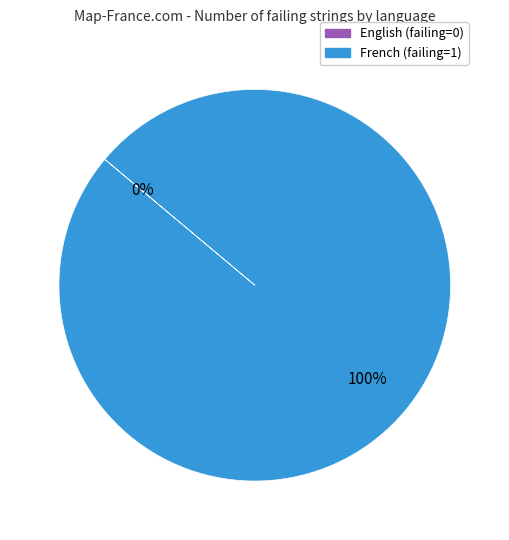

To the nearest percent, what is the average slice percentage?

50%